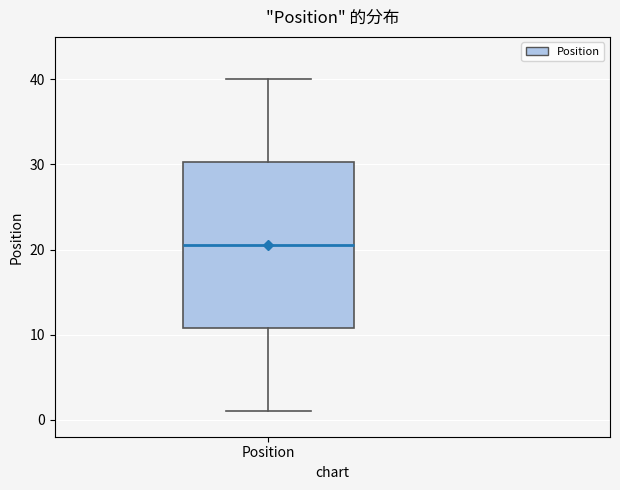

Transcribe this box plot: give where the median line is, the range the box spans, and where the two whiskers end, as read against the y-axis. The values are not printed on the chart, so give them approximately, as read against the axis.

median 21, box 11 to 30, whiskers 1 to 40